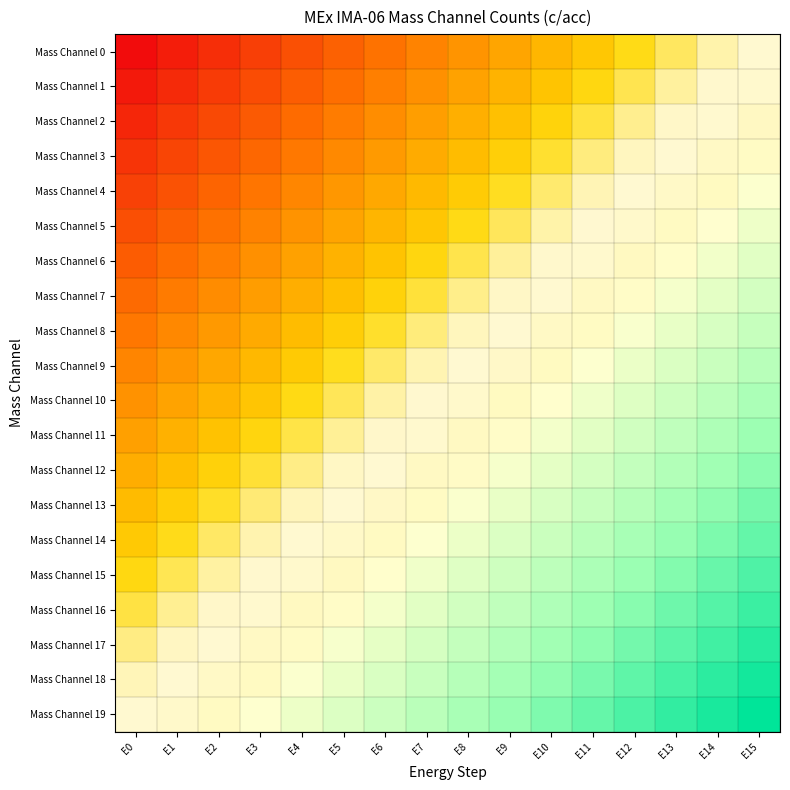

The value of Mass Channel 12 at E4 is 0.3. True or false?

True